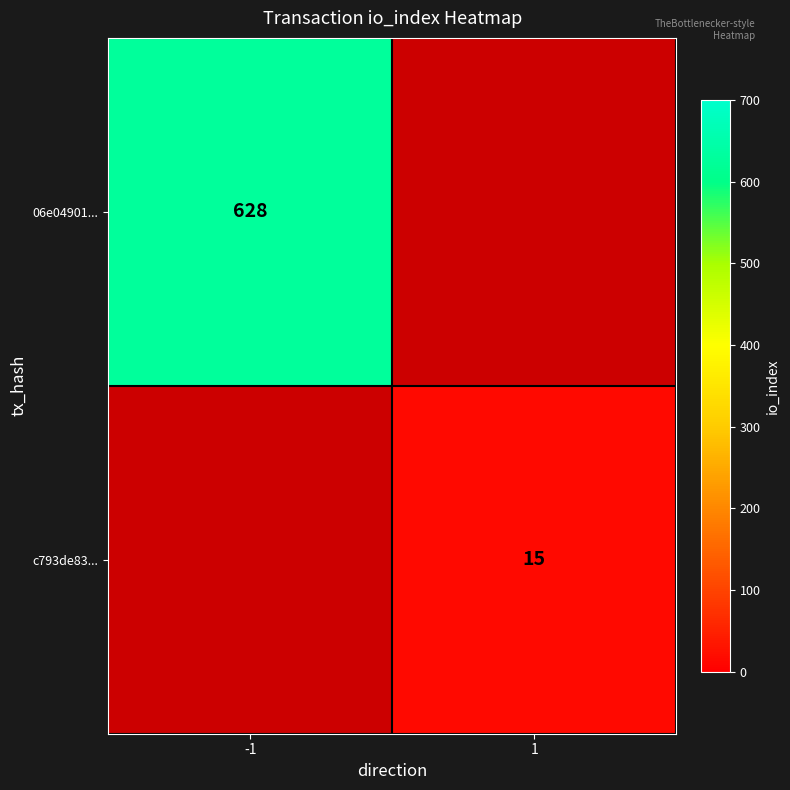

At -1, list the series in order from smallest to largest.

06e04901..., c793de83...